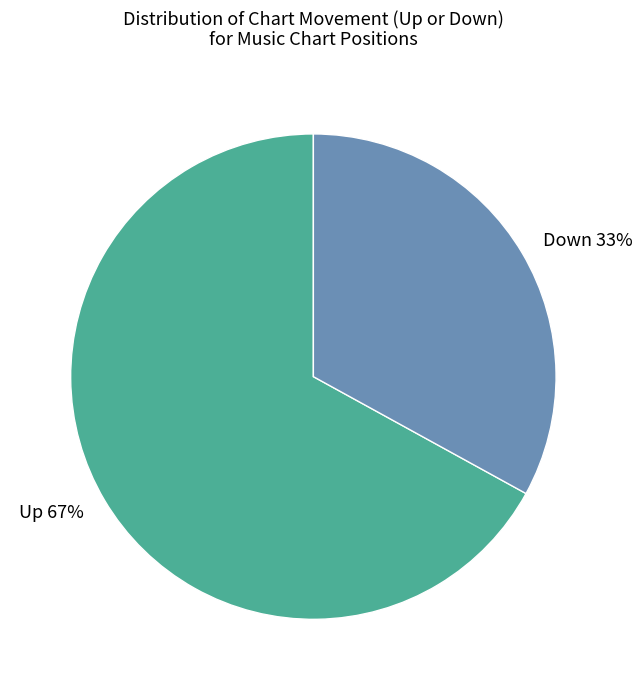

How many segments does this pie chart have?

2